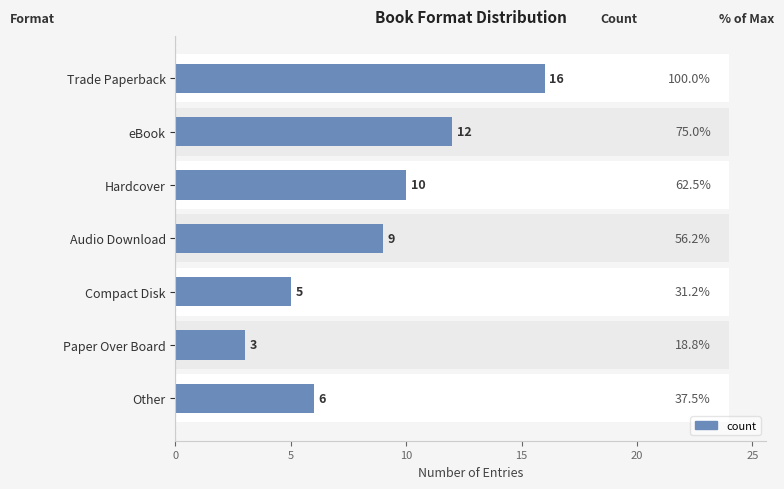

What is the difference between the values at Hardcover and Compact Disk?

5